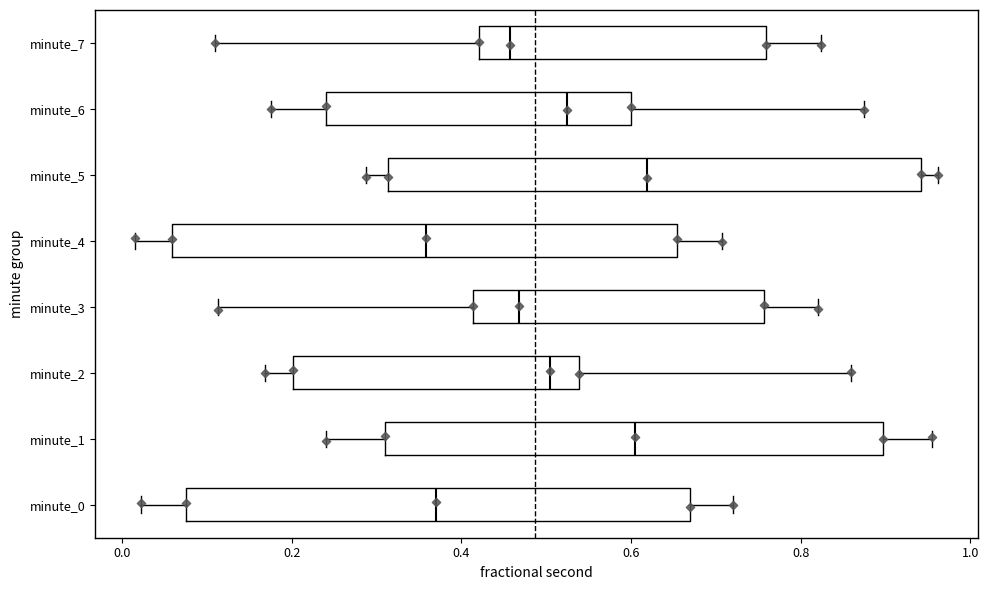

Which box is the widest, from its left edge to its right edge?

minute_5